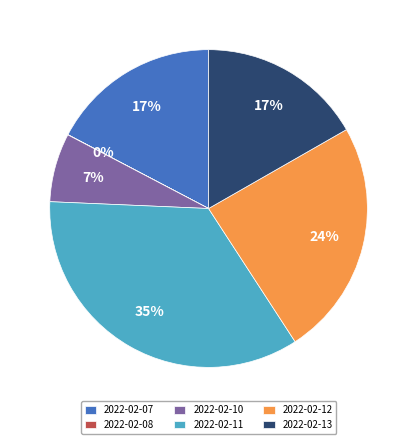

Which category has the biggest portion of the pie?

2022-02-11